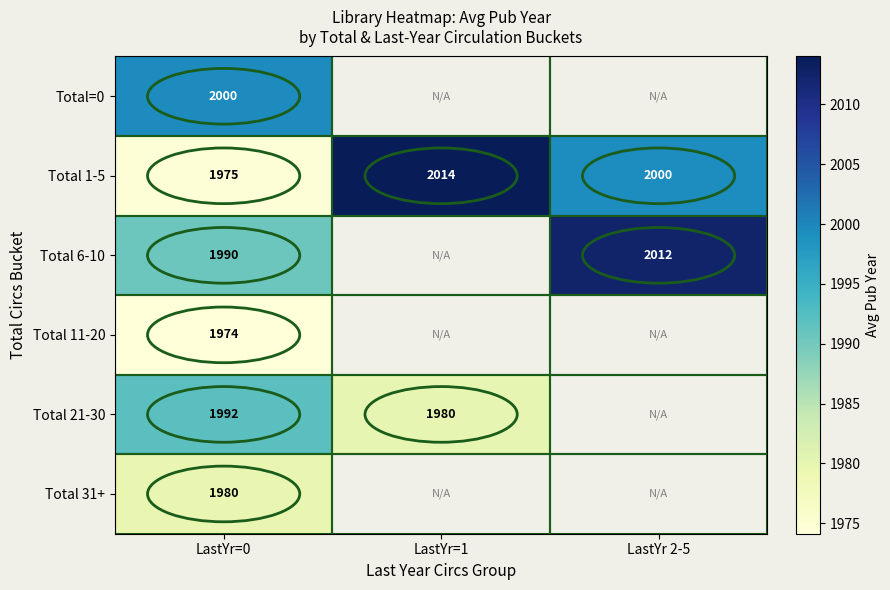

The value of Total=0 at LastYr=0 is 630.6. True or false?

False